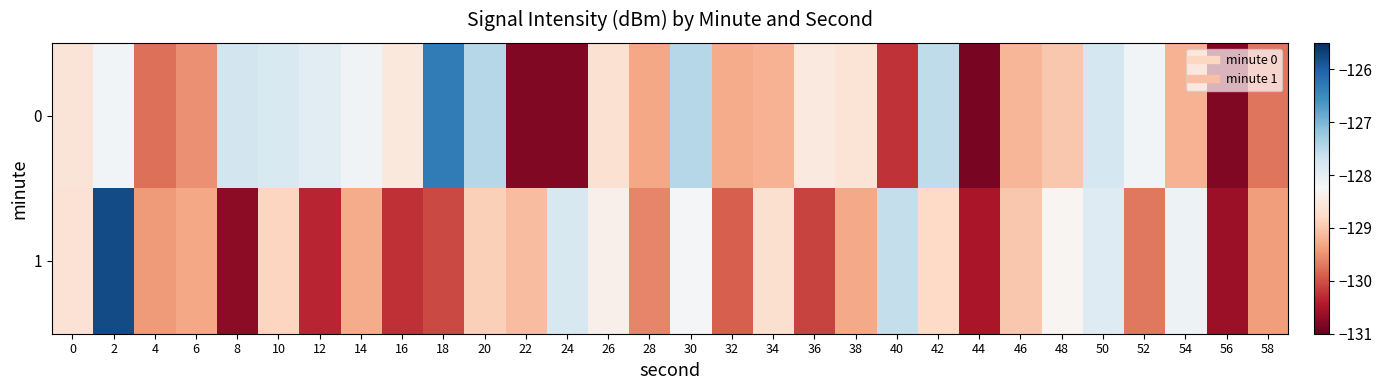

At how many categories does at least one series exceed -130?

28